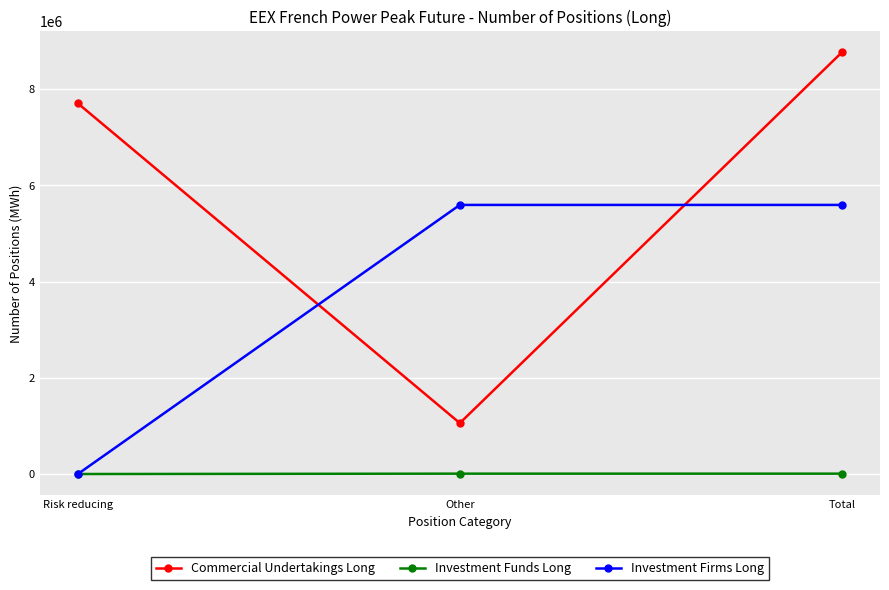

The value of Commercial Undertakings Long at Total is 8765988. True or false?

True